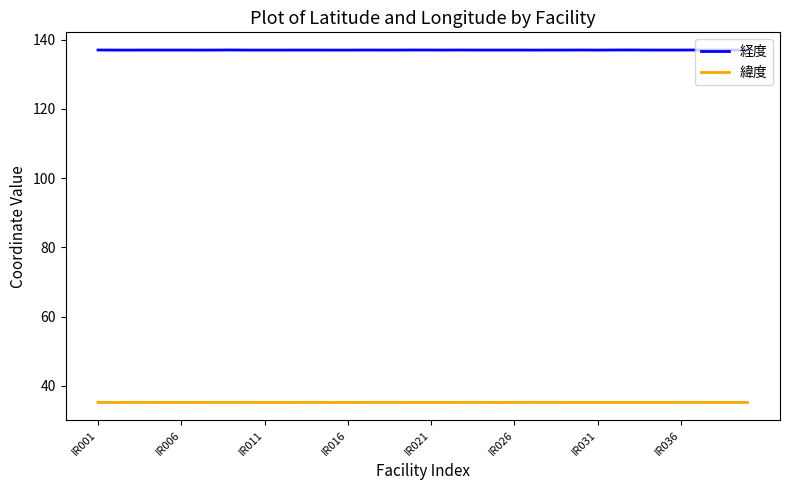

Which series has the largest total across all categories?

経度